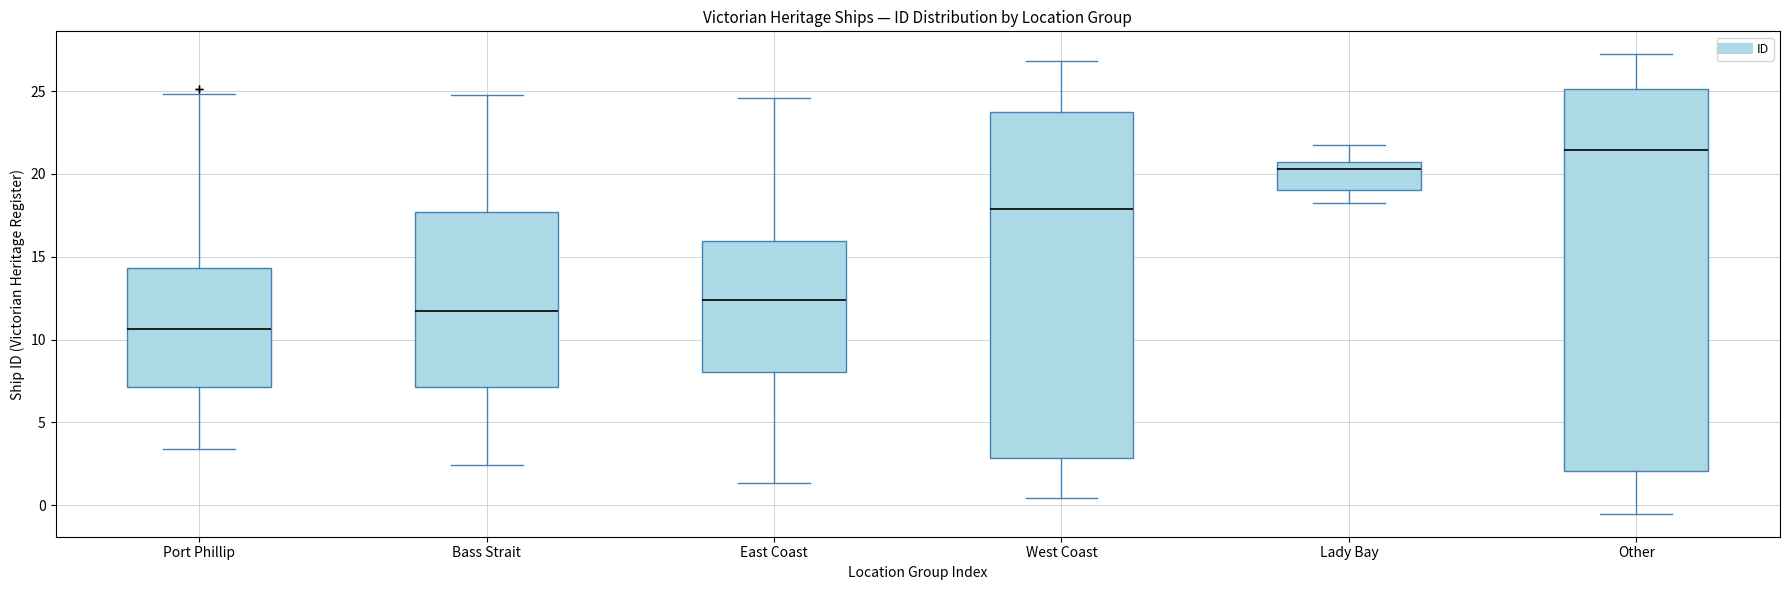

Which box's median line is the highest?

Other